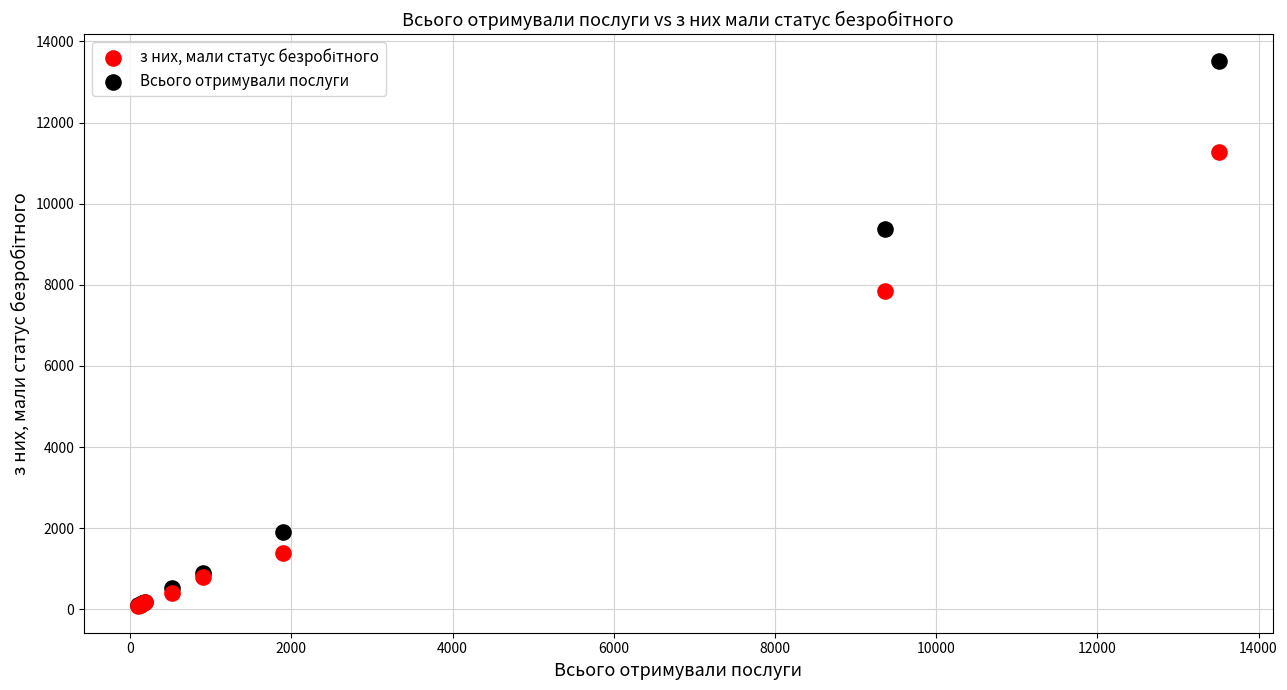

In the Всього отримували послуги series, what Y value is closest to 6800?

9368